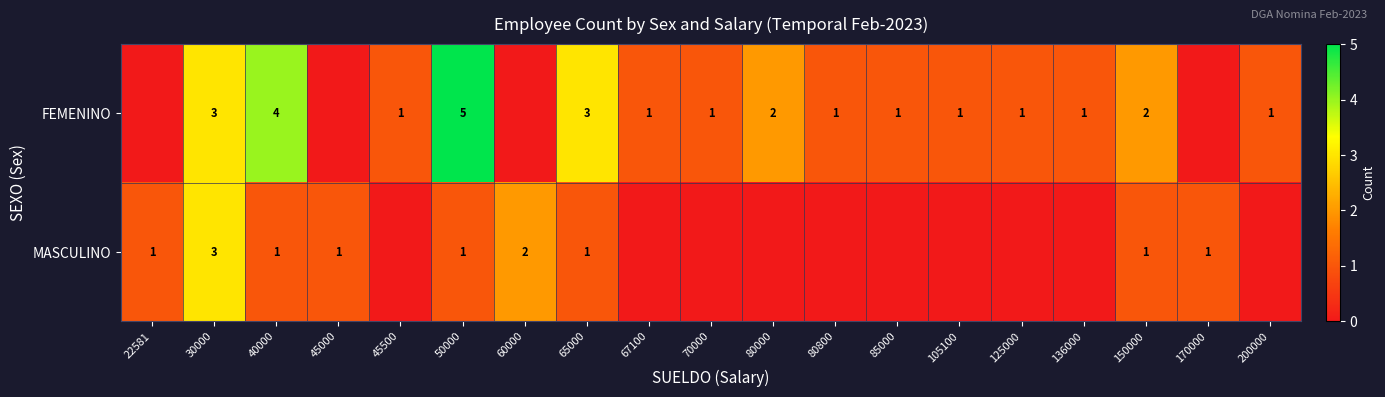

The value of FEMENINO at 70000 is 1. True or false?

True